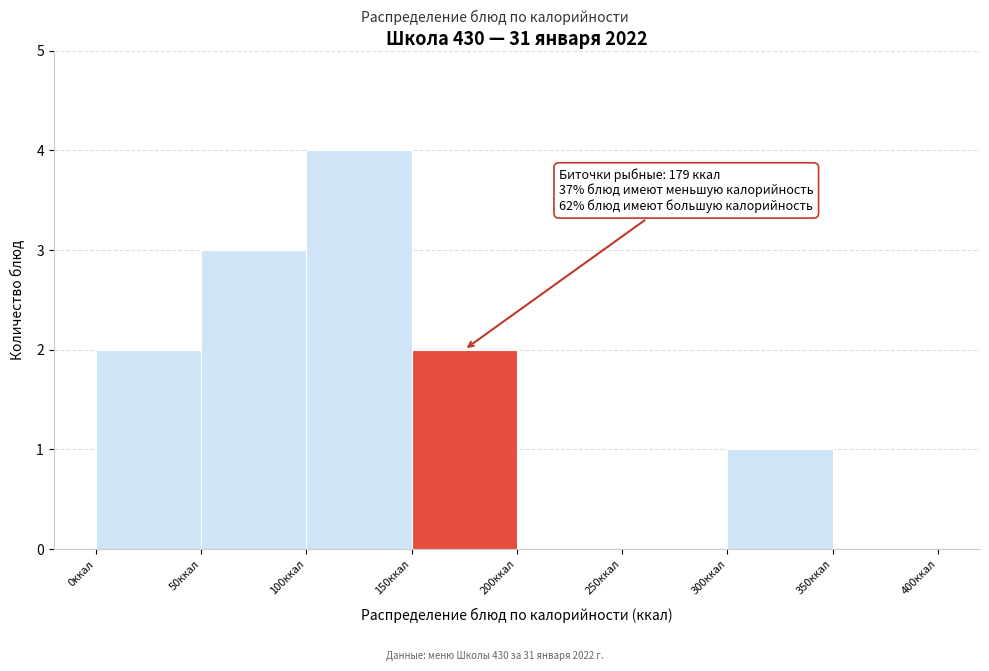

Which range on the x-axis has the tallest bar?

100 to 150